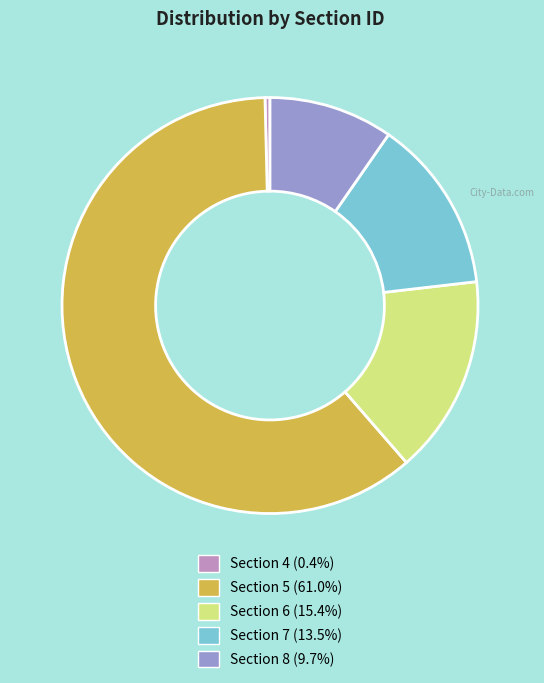

True or false: Section 8 accounts for 18% of the total.

False